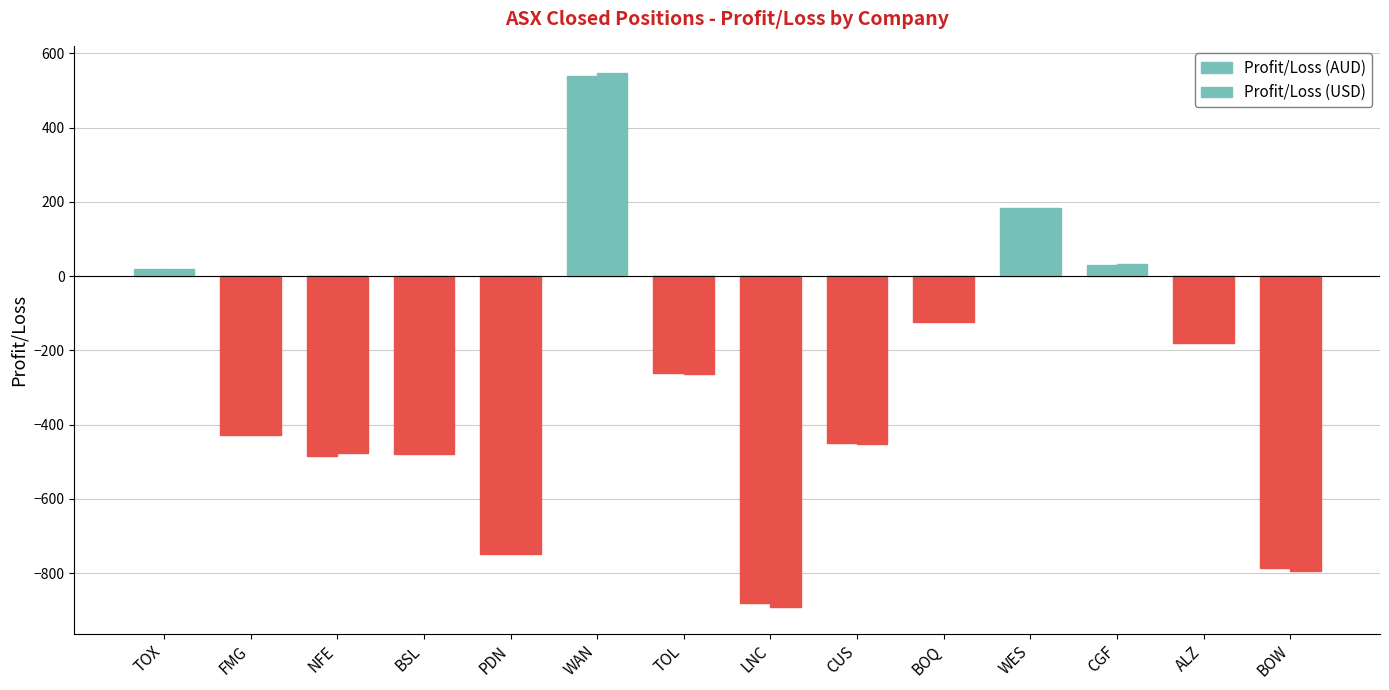

What is the average value of the Profit/Loss (AUD) series?

-289.5